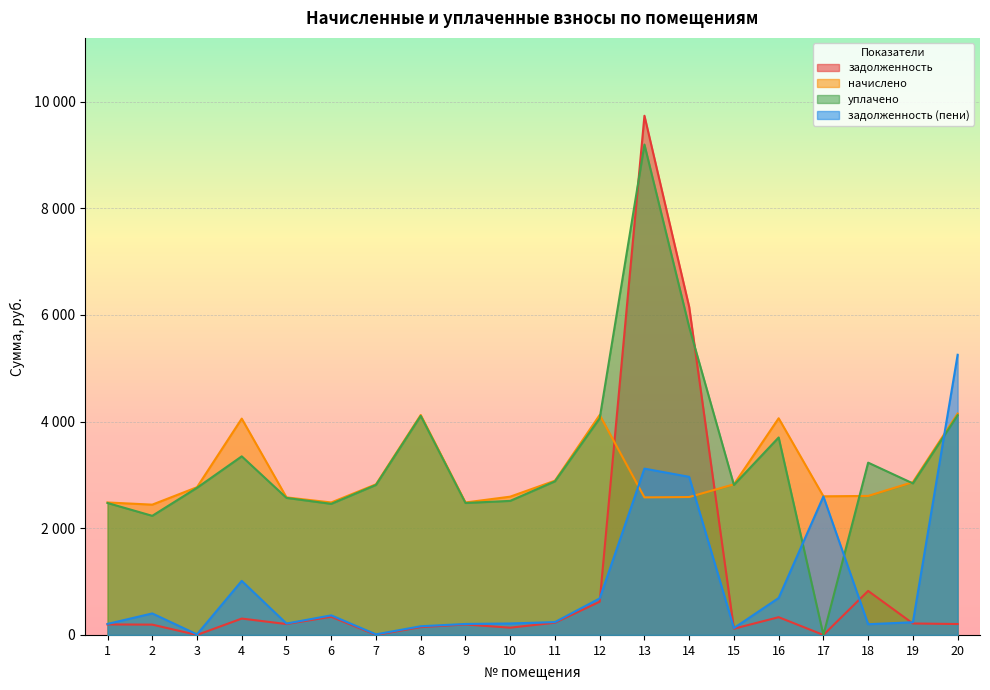

Reading right to left, extract all data points from this chart.

задолженность: 20=205.0	19=214.7	18=825.3	17=0.0	16=333.1	15=116.9	14=6149.9	13=9732.7	12=623.4	11=228.9	10=136.2	9=196.2	8=146.6	7=0.0	6=341.2	5=204.3	4=306.9	3=0.0	2=193.5	1=197.0
начислено: 20=4150.4	19=2864.5	18=2605.9	17=2599.1	16=4062.0	15=2823.7	14=2585.5	13=2578.7	12=4123.2	11=2891.8	10=2592.4	9=2483.5	8=4123.2	7=2823.7	6=2483.5	5=2578.7	4=4055.2	3=2769.2	2=2442.6	1=2483.5
уплачено: 20=4118.0	19=2841.1	18=3230.0	17=0.0	16=3702.0	15=2811.9	14=5771.6	13=9193.3	12=4061.7	11=2879.7	10=2513.2	9=2473.7	8=4107.0	7=2812.4	6=2457.6	5=2569.1	4=3348.2	3=2758.5	2=2233.0	1=2473.7
задолженность (пени): 20=5252.3	19=238.1	18=201.3	17=2596.0	16=693.1	15=128.8	14=2963.8	13=3118.1	12=685.0	11=240.9	10=215.3	9=206.0	8=162.8	7=11.4	6=367.2	5=213.9	4=1013.8	3=10.8	2=403.1	1=206.8